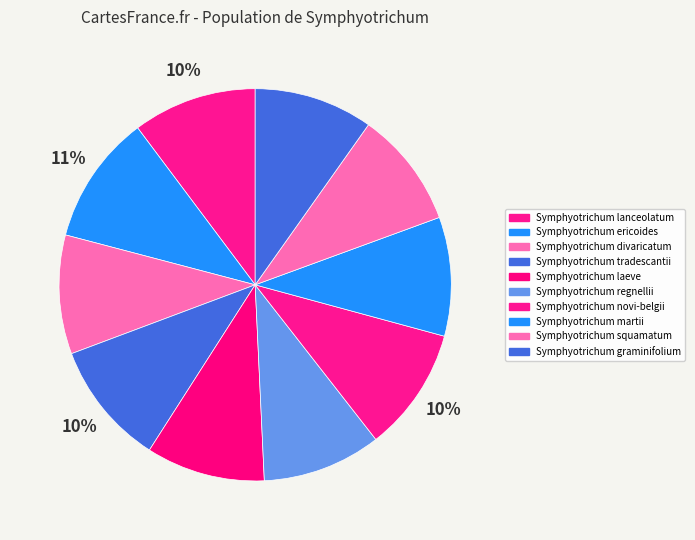

The Symphyotrichum regnellii slice represents 10% of the pie. True or false?

True